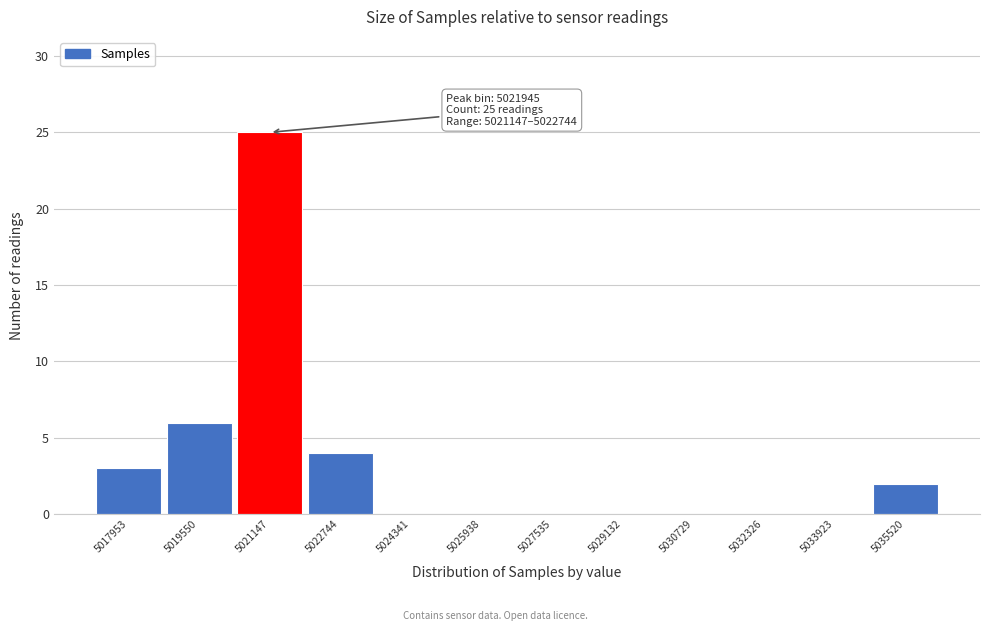

Reading right to left, what are all the values shown in this chart?

5035520=2	5033923=0	5032326=0	5030729=0	5029132=0	5027535=0	5025938=0	5024341=0	5022744=4	5021147=25	5019550=6	5017953=3